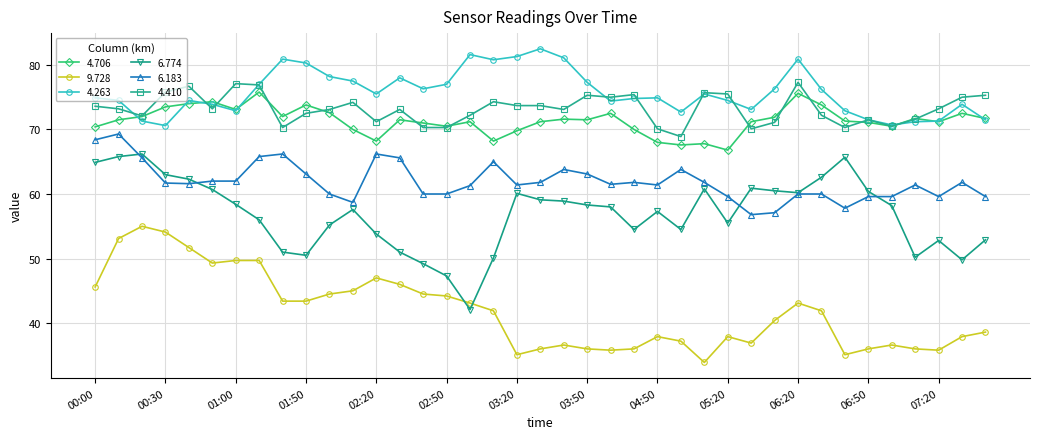

What is the value of the 4.410 point at the 26th from the left?

68.9